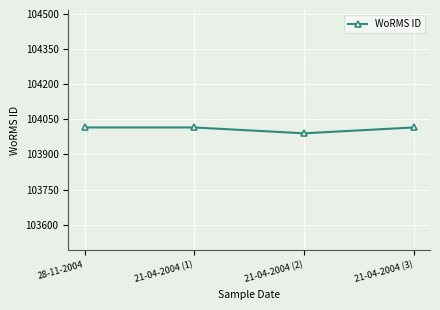

How many values are below 104015?

1